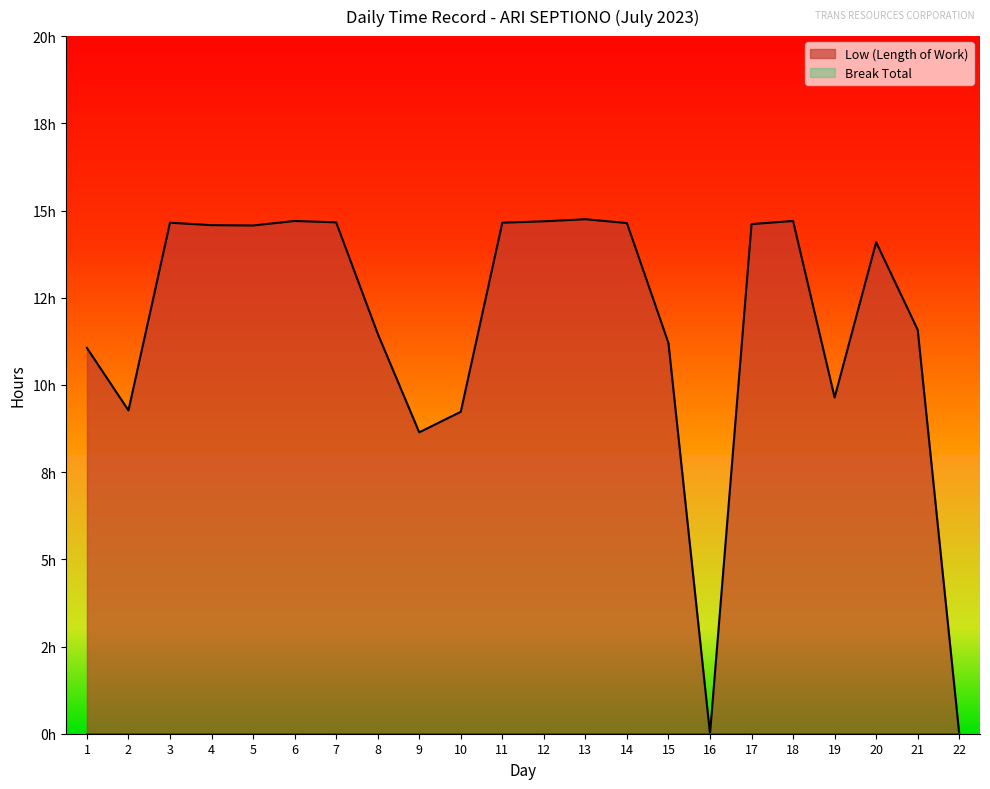

At which category does the data reach its first local peak?

3